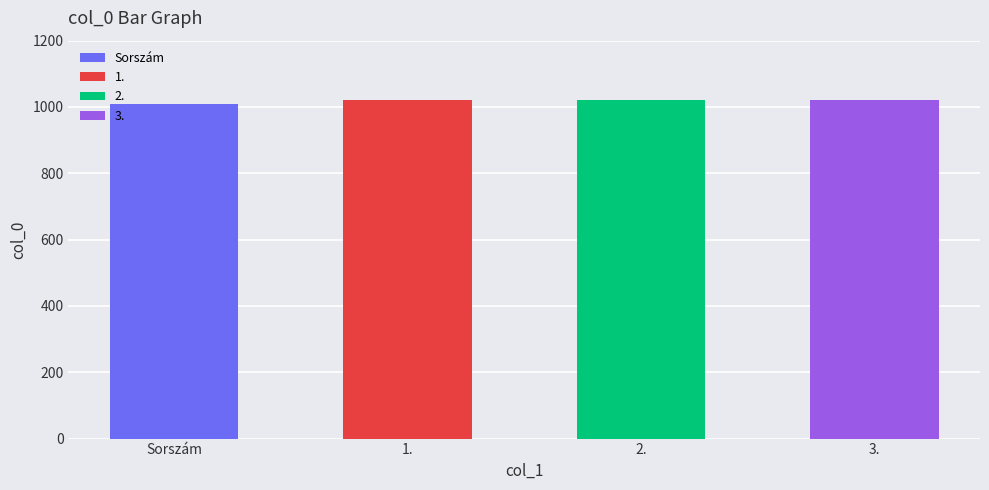

Reading left to right, transcribe all the data shown in this chart.

1010	1020	1020	1020